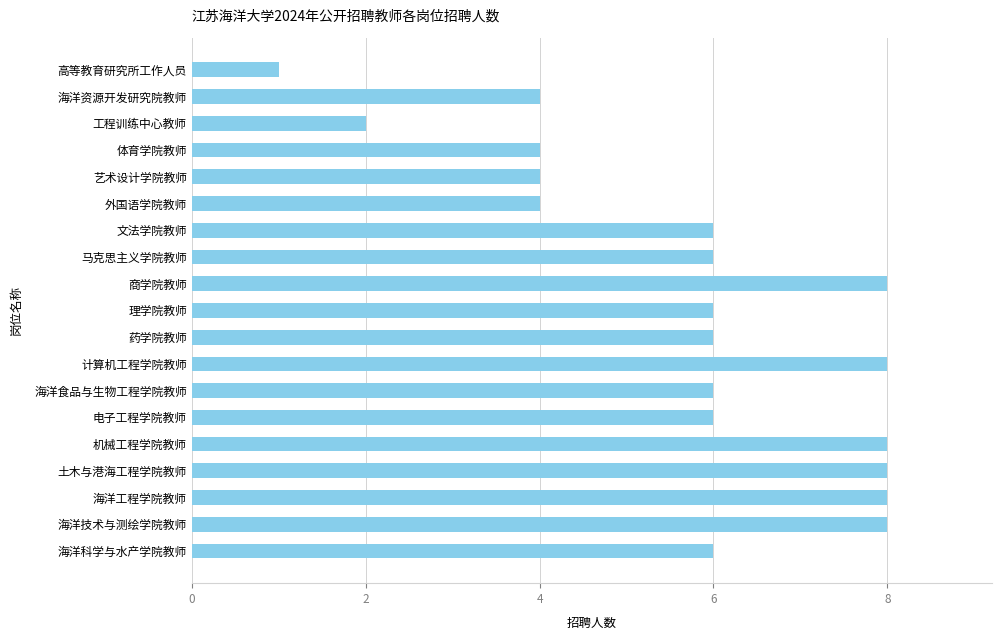

Reading bottom to top, list all the values displayed in this chart.

海洋科学与水产学院教师=6	海洋技术与测绘学院教师=8	海洋工程学院教师=8	土木与港海工程学院教师=8	机械工程学院教师=8	电子工程学院教师=6	海洋食品与生物工程学院教师=6	计算机工程学院教师=8	药学院教师=6	理学院教师=6	商学院教师=8	马克思主义学院教师=6	文法学院教师=6	外国语学院教师=4	艺术设计学院教师=4	体育学院教师=4	工程训练中心教师=2	海洋资源开发研究院教师=4	高等教育研究所工作人员=1